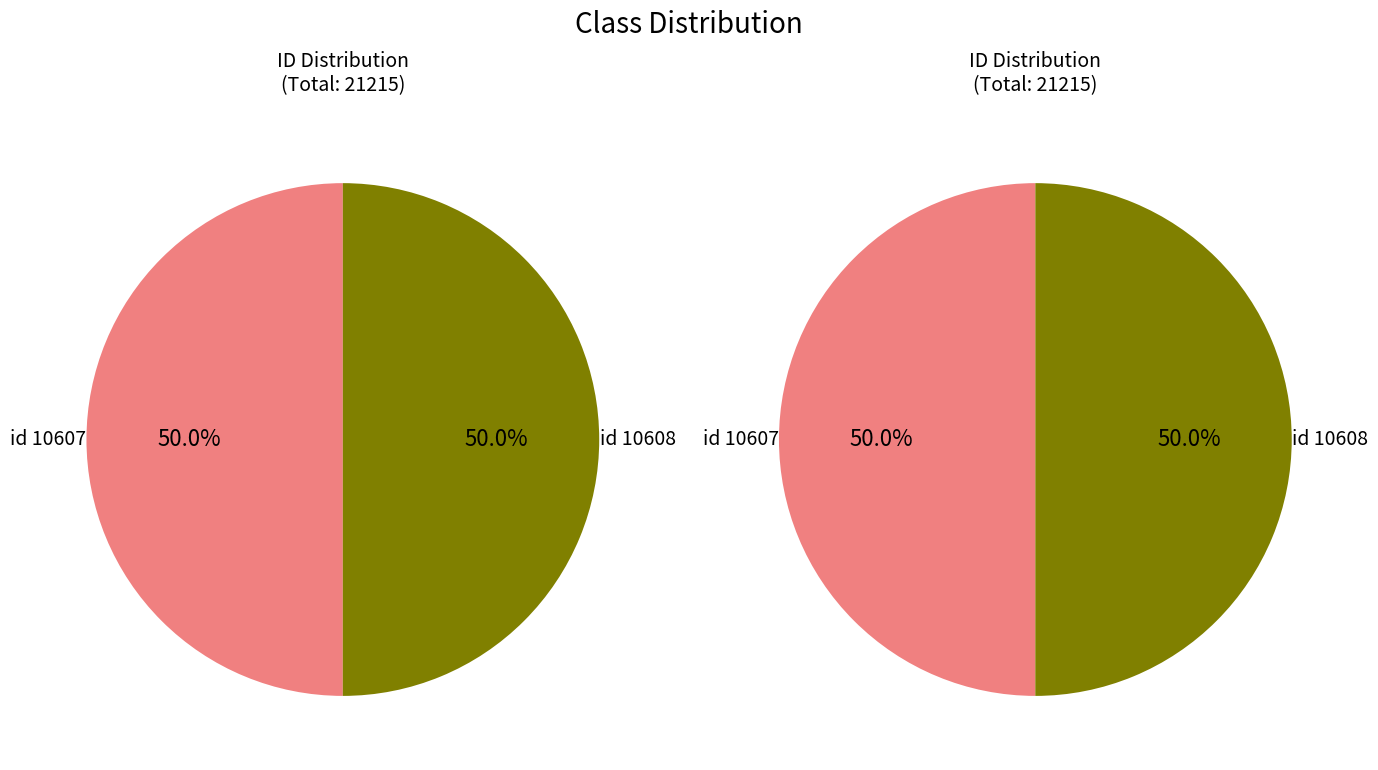

Rank the categories by value from highest to lowest.

10608, 10607